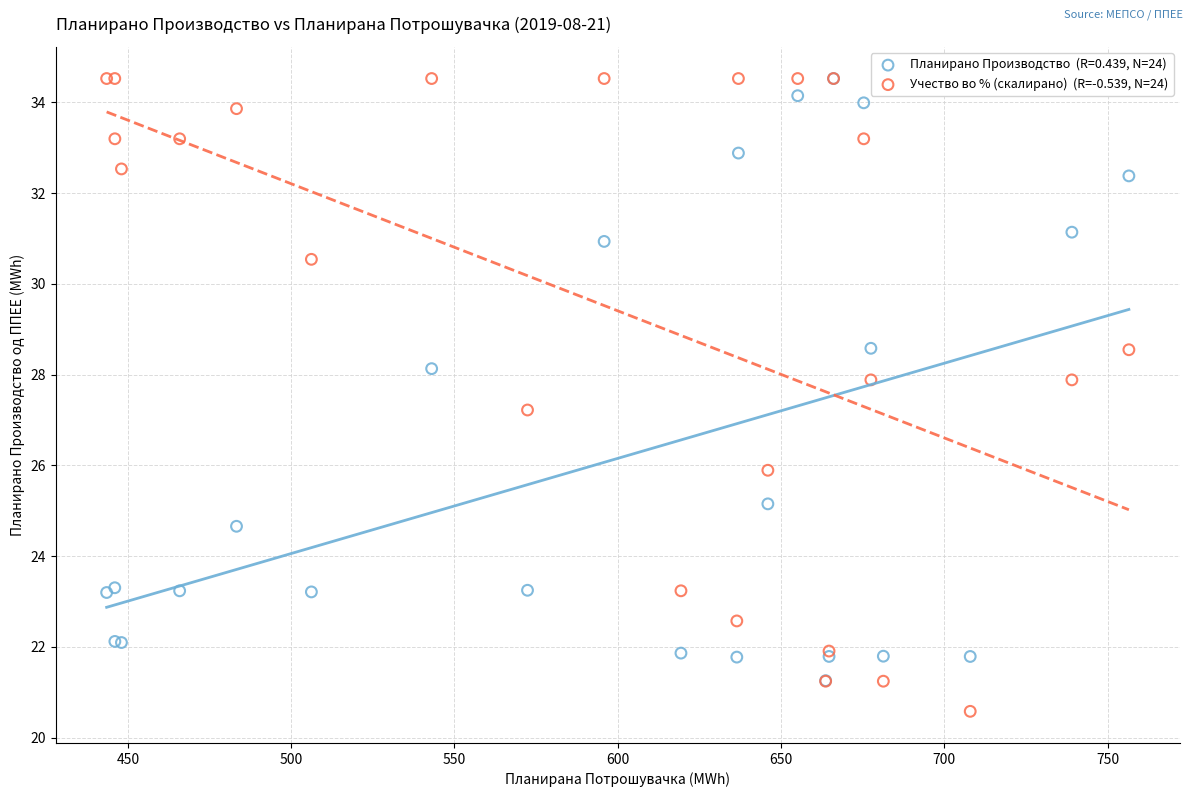

Across all series, what Y value is closest to 27?

27.2